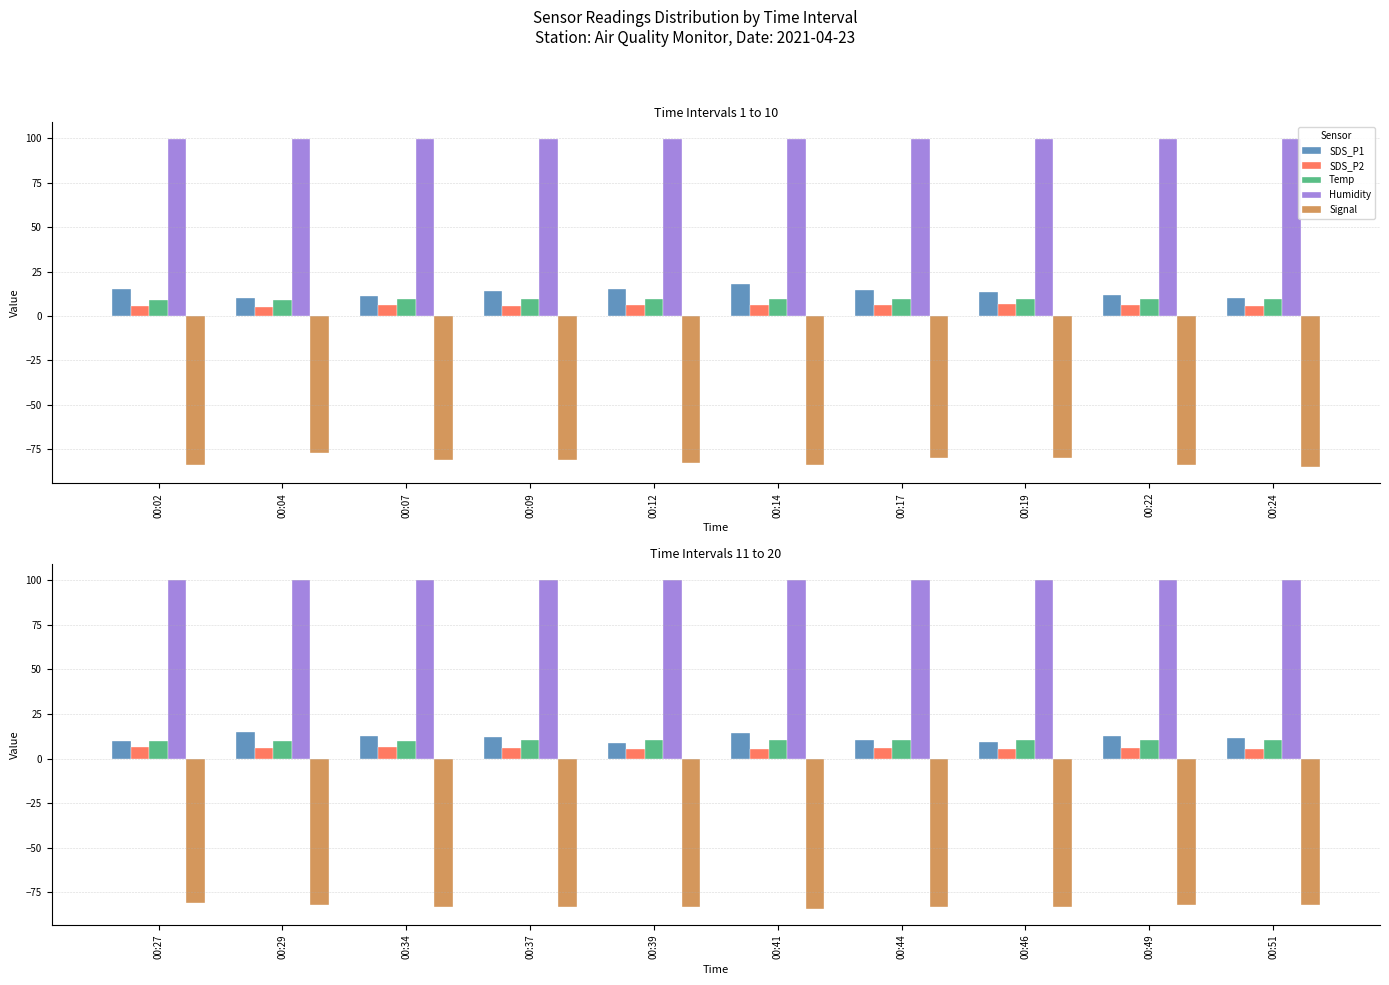

Is the value of Humidity at 00:27 greater than the value of SDS_P2 at 00:51?

Yes